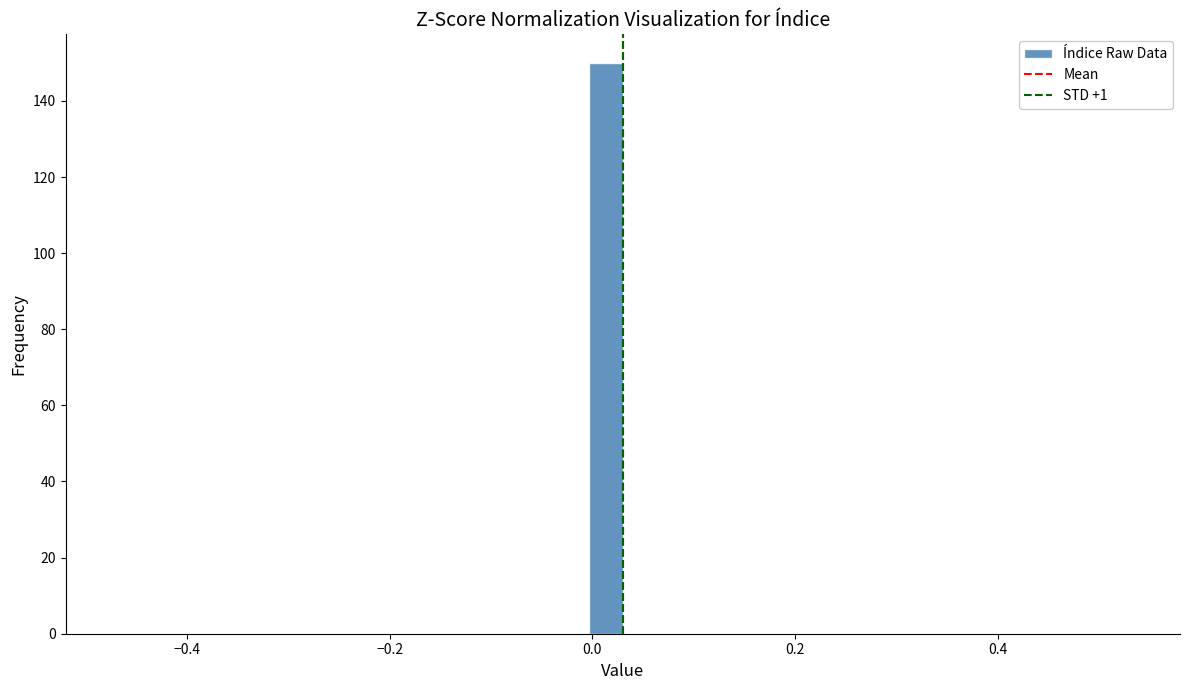

Around what value on the x-axis is the tallest bar? Give the approximate position of its centre, as read against the axis.

0.02